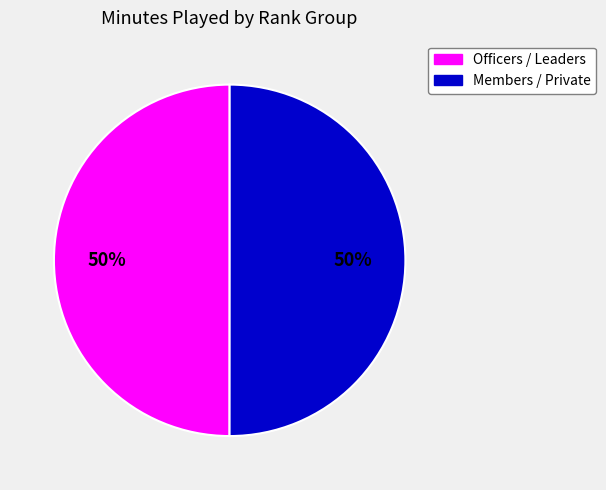

To the nearest percent, what is the average slice percentage?

50%